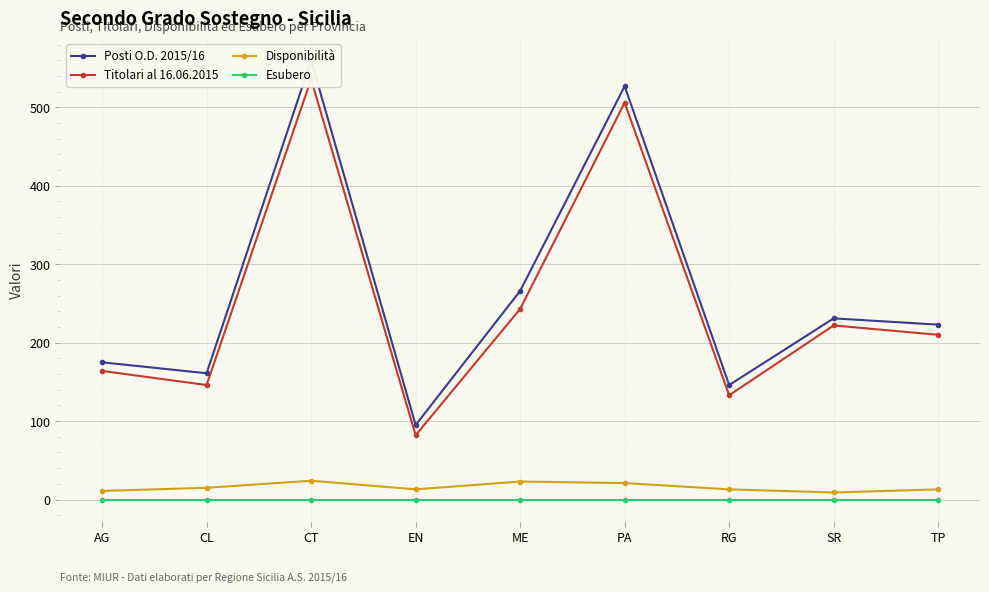

Which series changed the most between AG and ME?

Posti O.D. 2015/16